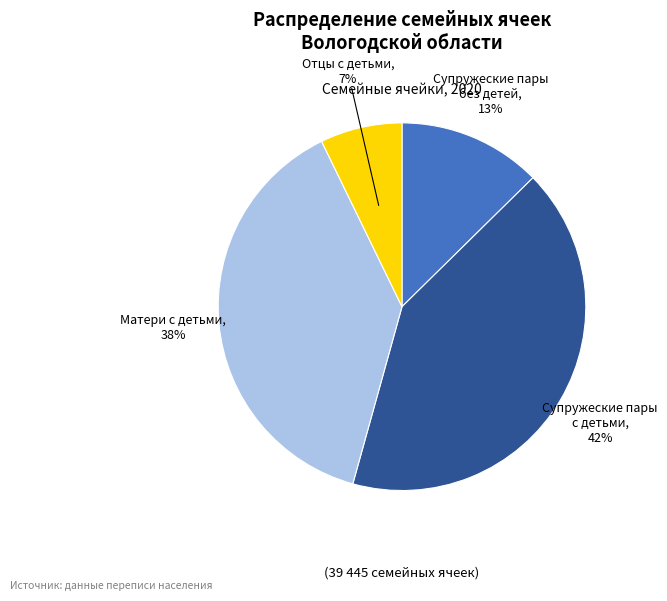

Does any single category account for the majority?

No